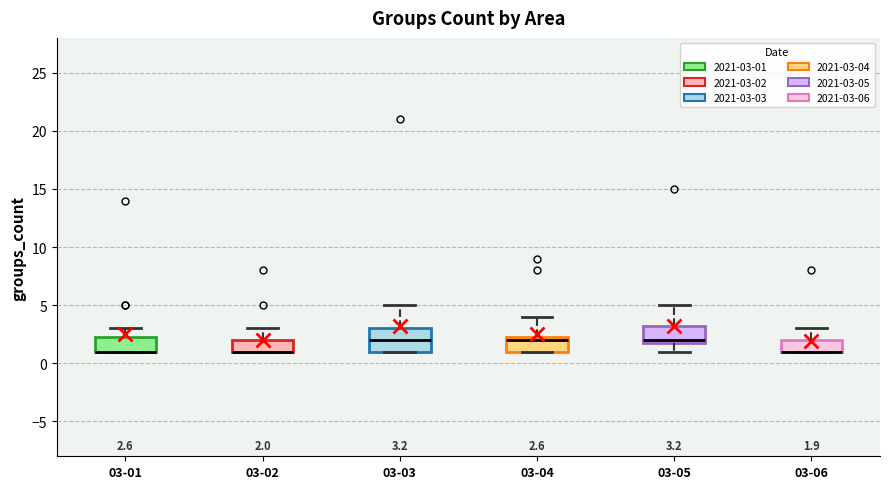

Which box is the tallest, from its lower edge to its upper edge?

03-03